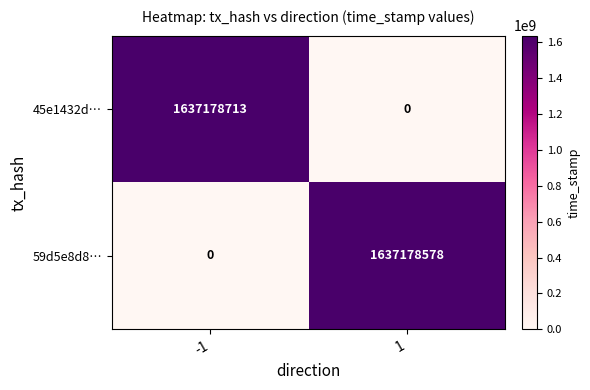

List the series in order of their peak value, highest first.

45e1432d…, 59d5e8d8…